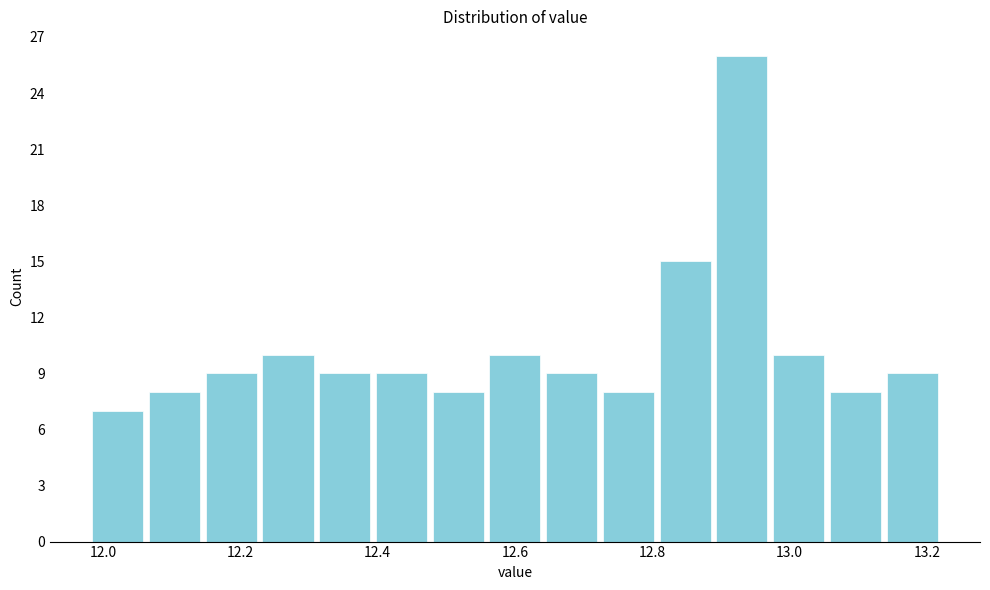

Over which range of the x-axis is the bar tallest?

12.88 to 12.98